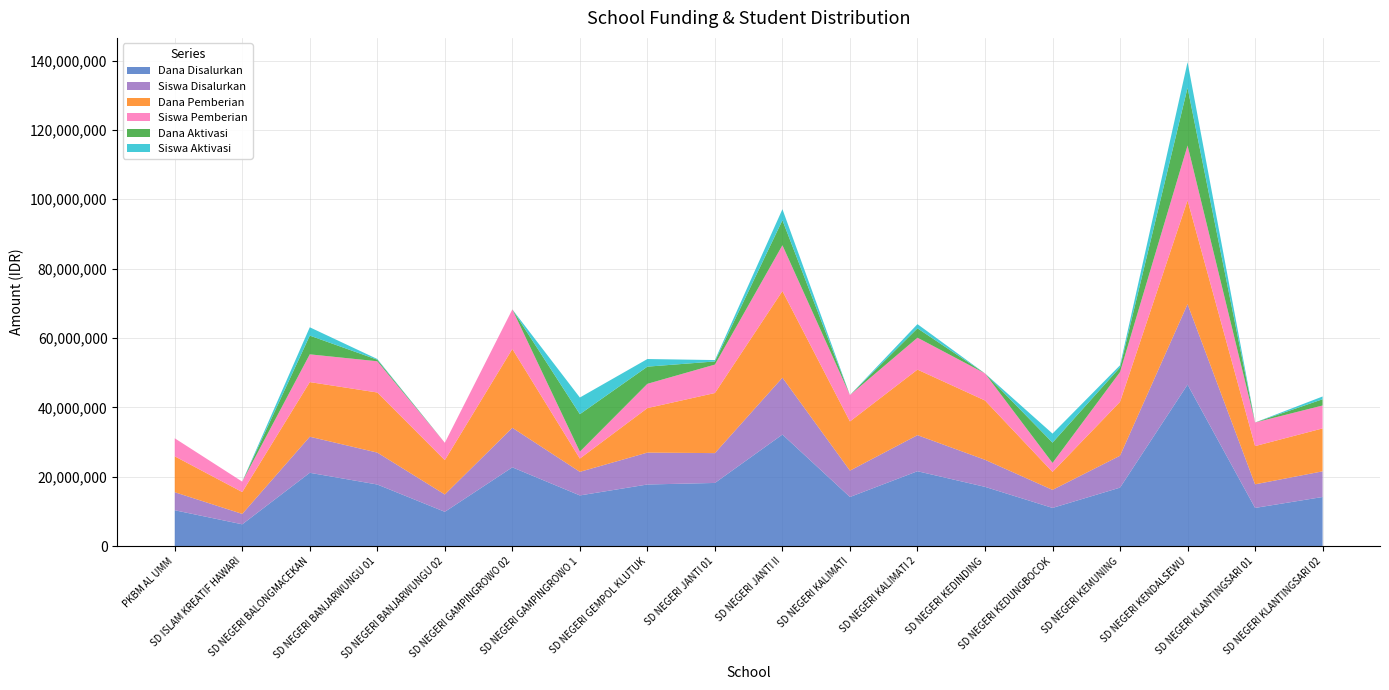

Reading right to left, extract all data points from this chart.

Dana Disalurkan: SD NEGERI KLANTINGSARI 02=14175000	SD NEGERI KLANTINGSARI 01=11025000	SD NEGERI KENDALSEWU=46575000	SD NEGERI KEMUNING=16875000	SD NEGERI KEDUNGBOCOK=11025000	SD NEGERI KEDINDING=17100000	SD NEGERI KALIMATI 2=21600000	SD NEGERI KALIMATI=14175000	SD NEGERI JANTI II=32175000	SD NEGERI JANTI 01=18225000	SD NEGERI GEMPOL KLUTUK=17775000	SD NEGERI GAMPINGROWO 1=14625000	SD NEGERI GAMPINGROWO 02=22725000	SD NEGERI BANJARWUNGU 02=9900000	SD NEGERI BANJARWUNGU 01=17775000	SD NEGERI BALONGMACEKAN=21150000	SD ISLAM KREATIF HAWARI=6300000	PKBM AL UMM=10350000
Siswa Disalurkan: SD NEGERI KLANTINGSARI 02=37	SD NEGERI KLANTINGSARI 01=34	SD NEGERI KENDALSEWU=116	SD NEGERI KEMUNING=46	SD NEGERI KEDUNGBOCOK=26	SD NEGERI KEDINDING=39	SD NEGERI KALIMATI 2=52	SD NEGERI KALIMATI=38	SD NEGERI JANTI II=82	SD NEGERI JANTI 01=43	SD NEGERI GEMPOL KLUTUK=46	SD NEGERI GAMPINGROWO 1=34	SD NEGERI GAMPINGROWO 02=57	SD NEGERI BANJARWUNGU 02=25	SD NEGERI BANJARWUNGU 01=46	SD NEGERI BALONGMACEKAN=52	SD ISLAM KREATIF HAWARI=15	PKBM AL UMM=26
Dana Pemberian: SD NEGERI KLANTINGSARI 02=12375000	SD NEGERI KLANTINGSARI 01=11025000	SD NEGERI KENDALSEWU=29925000	SD NEGERI KEMUNING=15525000	SD NEGERI KEDUNGBOCOK=5175000	SD NEGERI KEDINDING=17100000	SD NEGERI KALIMATI 2=18900000	SD NEGERI KALIMATI=14175000	SD NEGERI JANTI II=24975000	SD NEGERI JANTI 01=17325000	SD NEGERI GEMPOL KLUTUK=12825000	SD NEGERI GAMPINGROWO 1=3825000	SD NEGERI GAMPINGROWO 02=22725000	SD NEGERI BANJARWUNGU 02=9900000	SD NEGERI BANJARWUNGU 01=17325000	SD NEGERI BALONGMACEKAN=15750000	SD ISLAM KREATIF HAWARI=6300000	PKBM AL UMM=10350000
Siswa Pemberian: SD NEGERI KLANTINGSARI 02=33	SD NEGERI KLANTINGSARI 01=34	SD NEGERI KENDALSEWU=79	SD NEGERI KEMUNING=43	SD NEGERI KEDUNGBOCOK=13	SD NEGERI KEDINDING=39	SD NEGERI KALIMATI 2=46	SD NEGERI KALIMATI=38	SD NEGERI JANTI II=66	SD NEGERI JANTI 01=41	SD NEGERI GEMPOL KLUTUK=35	SD NEGERI GAMPINGROWO 1=10	SD NEGERI GAMPINGROWO 02=57	SD NEGERI BANJARWUNGU 02=25	SD NEGERI BANJARWUNGU 01=45	SD NEGERI BALONGMACEKAN=40	SD ISLAM KREATIF HAWARI=15	PKBM AL UMM=26
Dana Aktivasi: SD NEGERI KLANTINGSARI 02=1800000	SD NEGERI KLANTINGSARI 01=0	SD NEGERI KENDALSEWU=16650000	SD NEGERI KEMUNING=1350000	SD NEGERI KEDUNGBOCOK=5850000	SD NEGERI KEDINDING=0	SD NEGERI KALIMATI 2=2700000	SD NEGERI KALIMATI=0	SD NEGERI JANTI II=7200000	SD NEGERI JANTI 01=900000	SD NEGERI GEMPOL KLUTUK=4950000	SD NEGERI GAMPINGROWO 1=10800000	SD NEGERI GAMPINGROWO 02=0	SD NEGERI BANJARWUNGU 02=0	SD NEGERI BANJARWUNGU 01=450000	SD NEGERI BALONGMACEKAN=5400000	SD ISLAM KREATIF HAWARI=0	PKBM AL UMM=0
Siswa Aktivasi: SD NEGERI KLANTINGSARI 02=4	SD NEGERI KLANTINGSARI 01=0	SD NEGERI KENDALSEWU=37	SD NEGERI KEMUNING=3	SD NEGERI KEDUNGBOCOK=13	SD NEGERI KEDINDING=0	SD NEGERI KALIMATI 2=6	SD NEGERI KALIMATI=0	SD NEGERI JANTI II=16	SD NEGERI JANTI 01=2	SD NEGERI GEMPOL KLUTUK=11	SD NEGERI GAMPINGROWO 1=24	SD NEGERI GAMPINGROWO 02=0	SD NEGERI BANJARWUNGU 02=0	SD NEGERI BANJARWUNGU 01=1	SD NEGERI BALONGMACEKAN=12	SD ISLAM KREATIF HAWARI=0	PKBM AL UMM=0